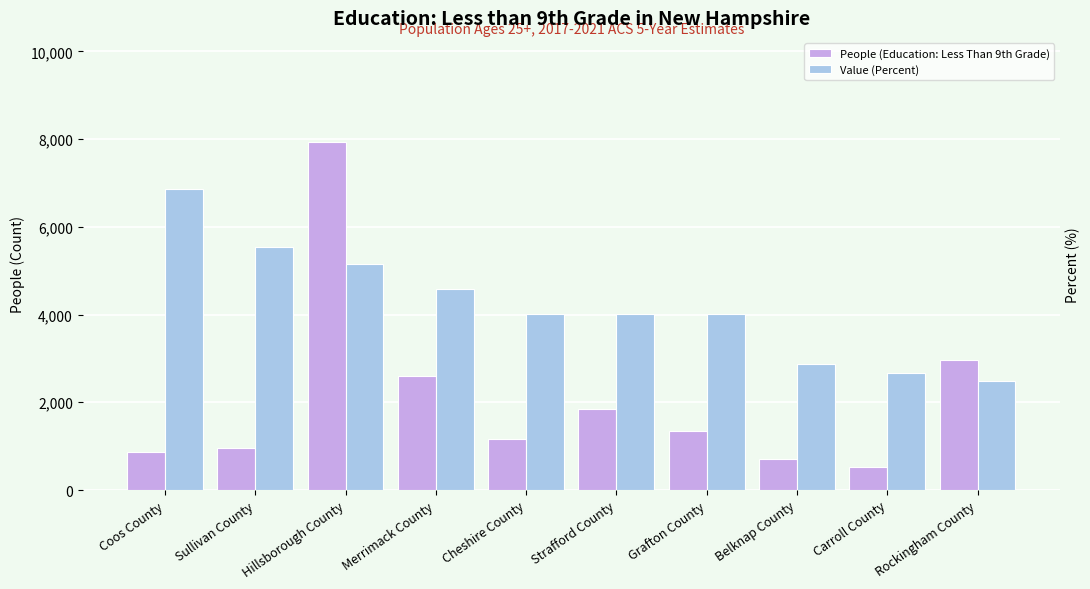

What is the difference between the People (Education: Less Than 9th Grade) values at Grafton County and Belknap County?

619.0